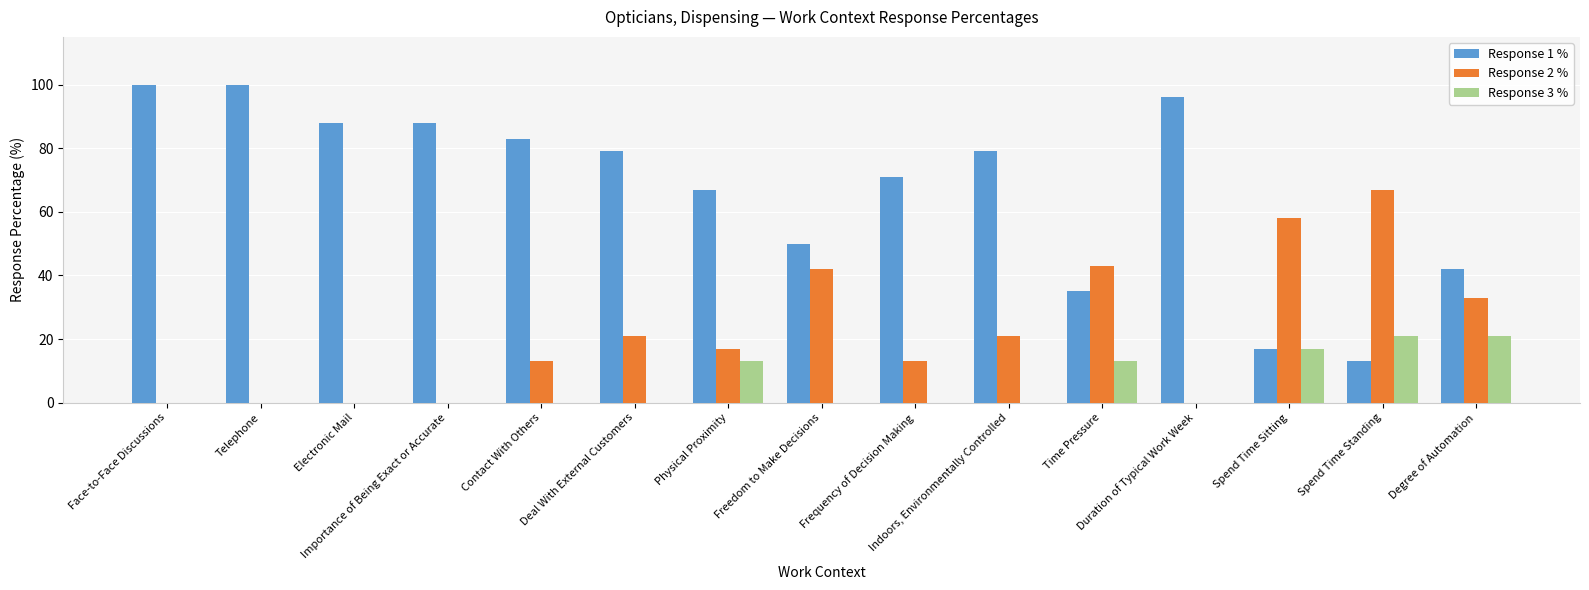

At which label is Response 1 % closest to 56?

Freedom to Make Decisions